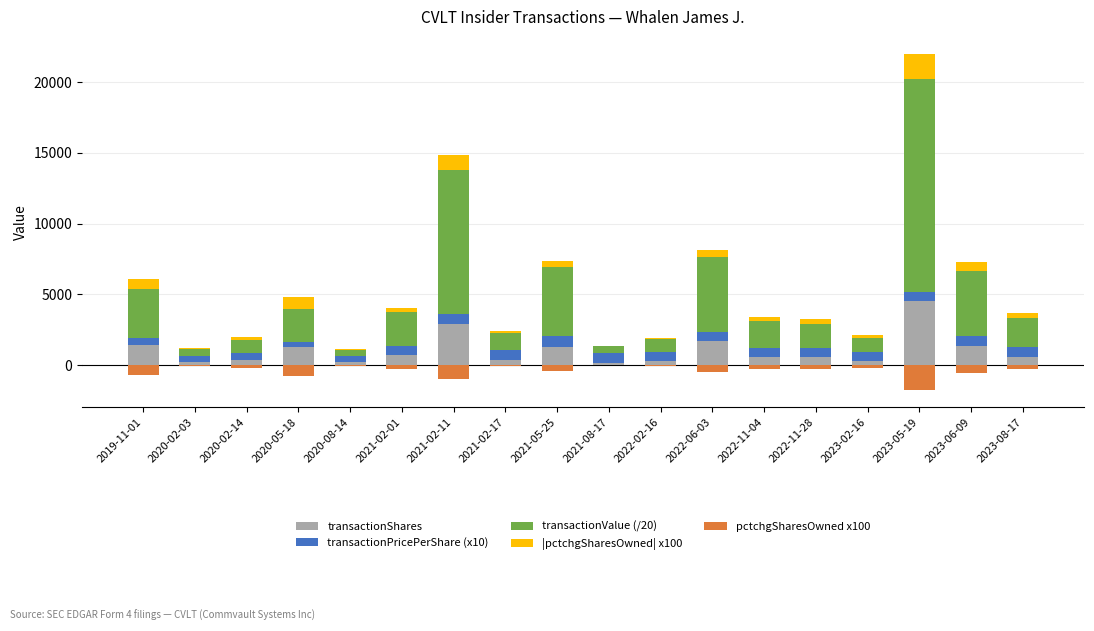

What value does the transactionValue (/20) series have at 2022-11-28?

1736.8